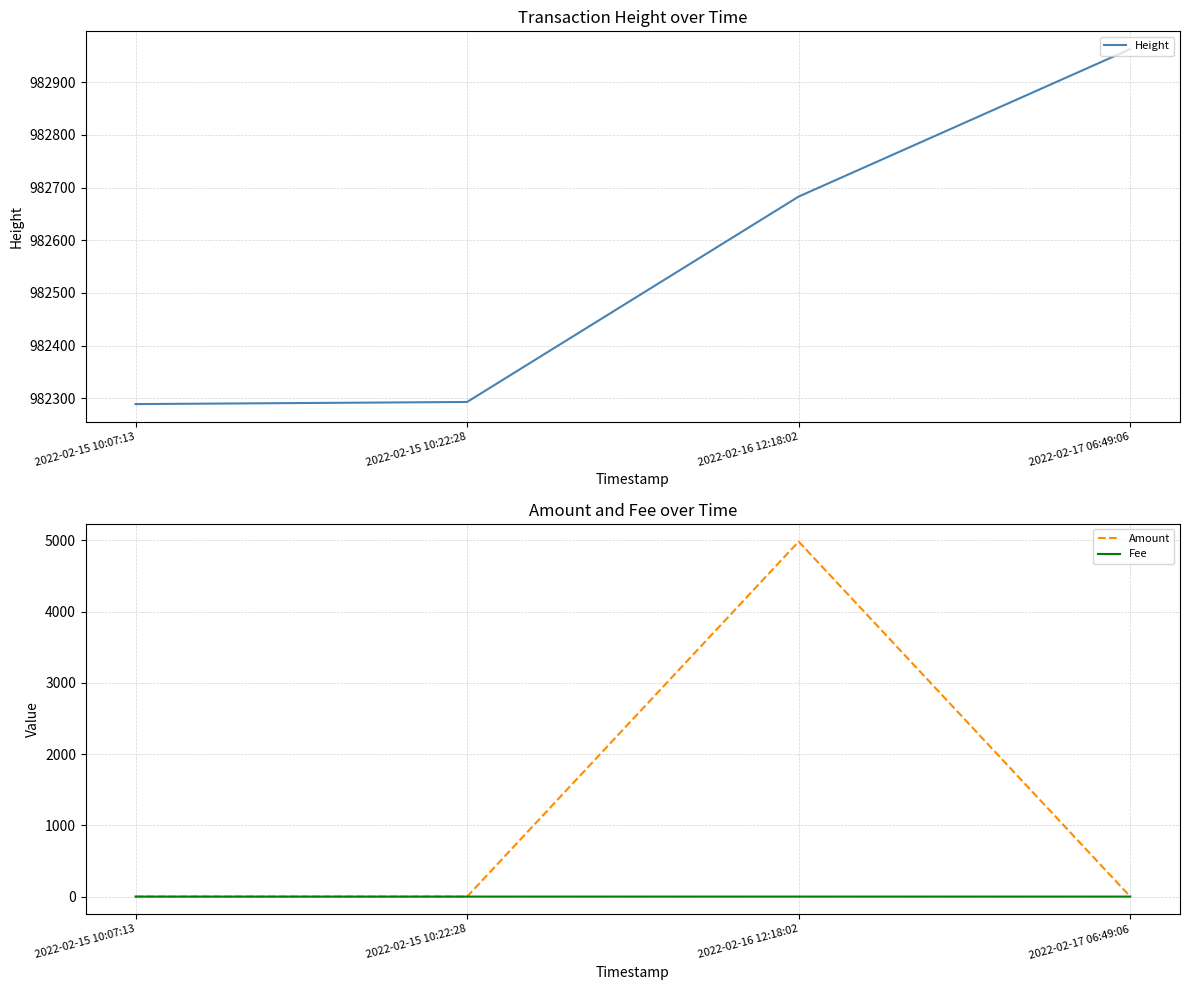

What is the value of the Height point at the 4th from the left?

982963.0